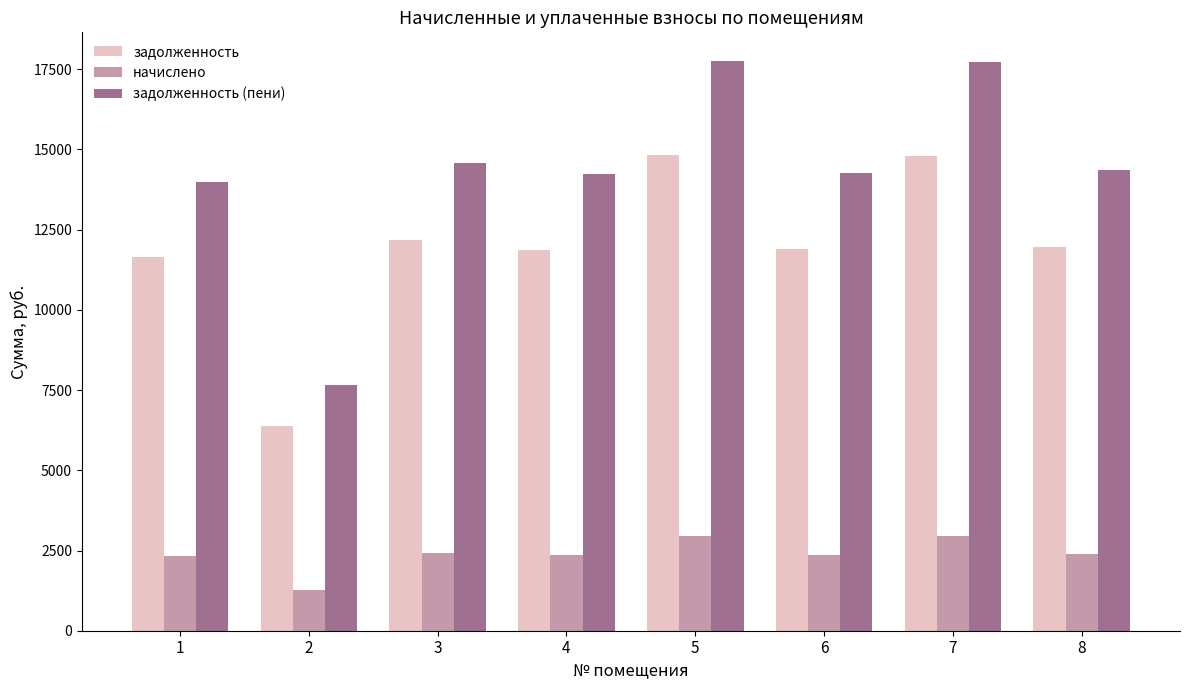

What is the difference between the maximum and second lowest values in the начислено series?

627.7